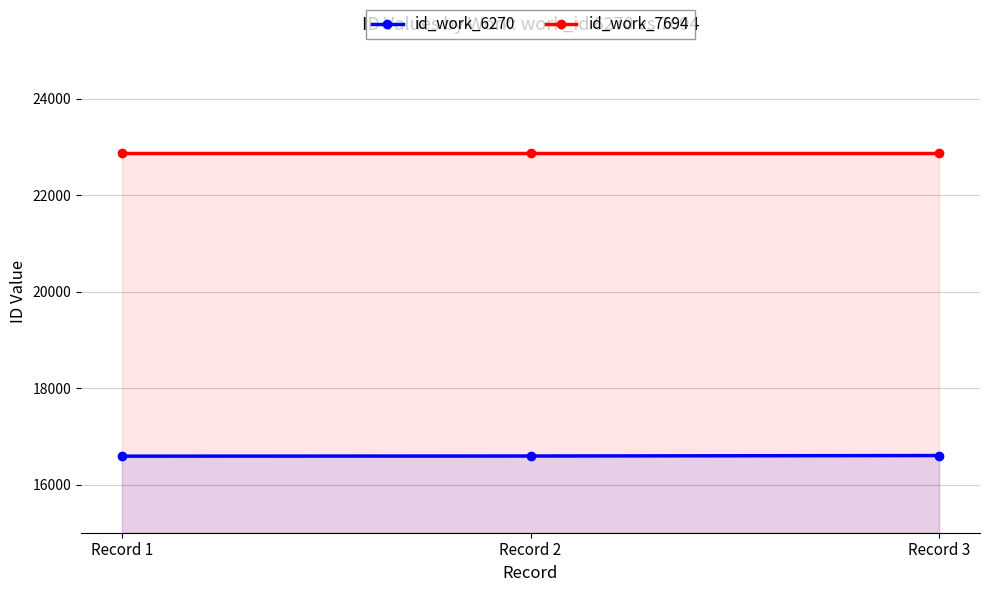

Does the chart have visible grid lines?

Yes